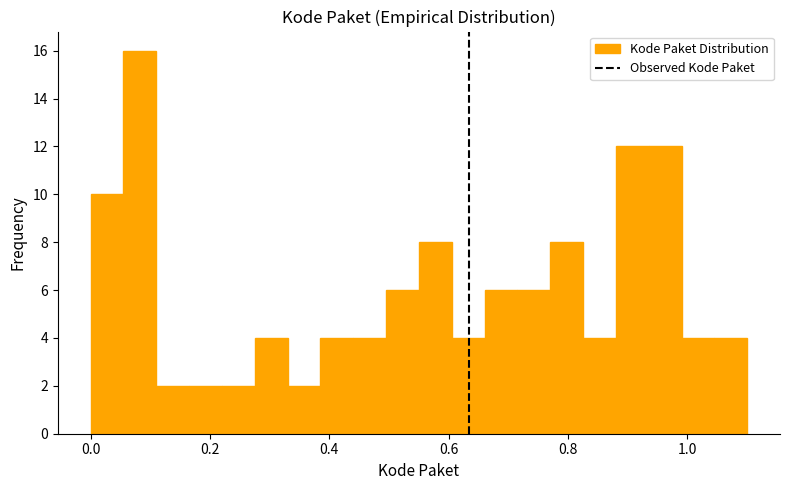

Read against the x-axis, roughly where is the centre of the tallest bar?

0.08